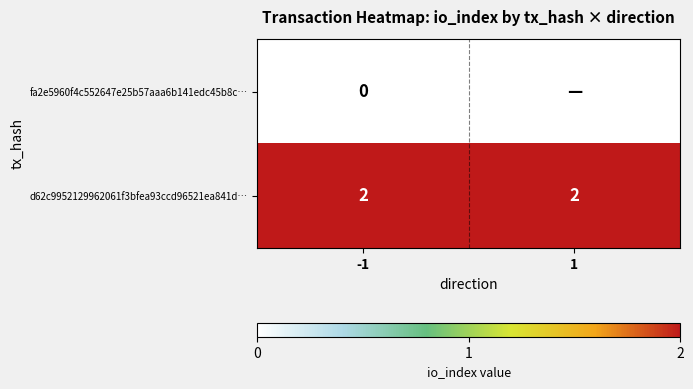

At -1, list the series in order from smallest to largest.

fa2e5960f4c552647e25b57aaa6b141edc45b8c…, d62c9952129962061f3bfea93ccd96521ea841d…